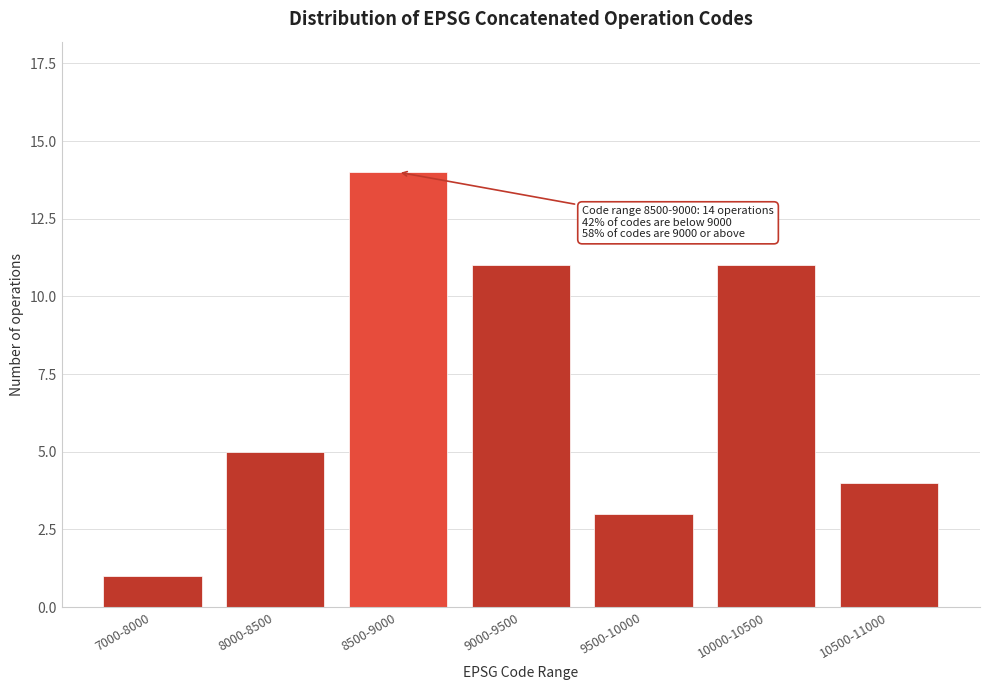

Reading left to right, what are all the values shown in this chart?

7000-8000=1	8000-8500=5	8500-9000=14	9000-9500=11	9500-10000=3	10000-10500=11	10500-11000=4